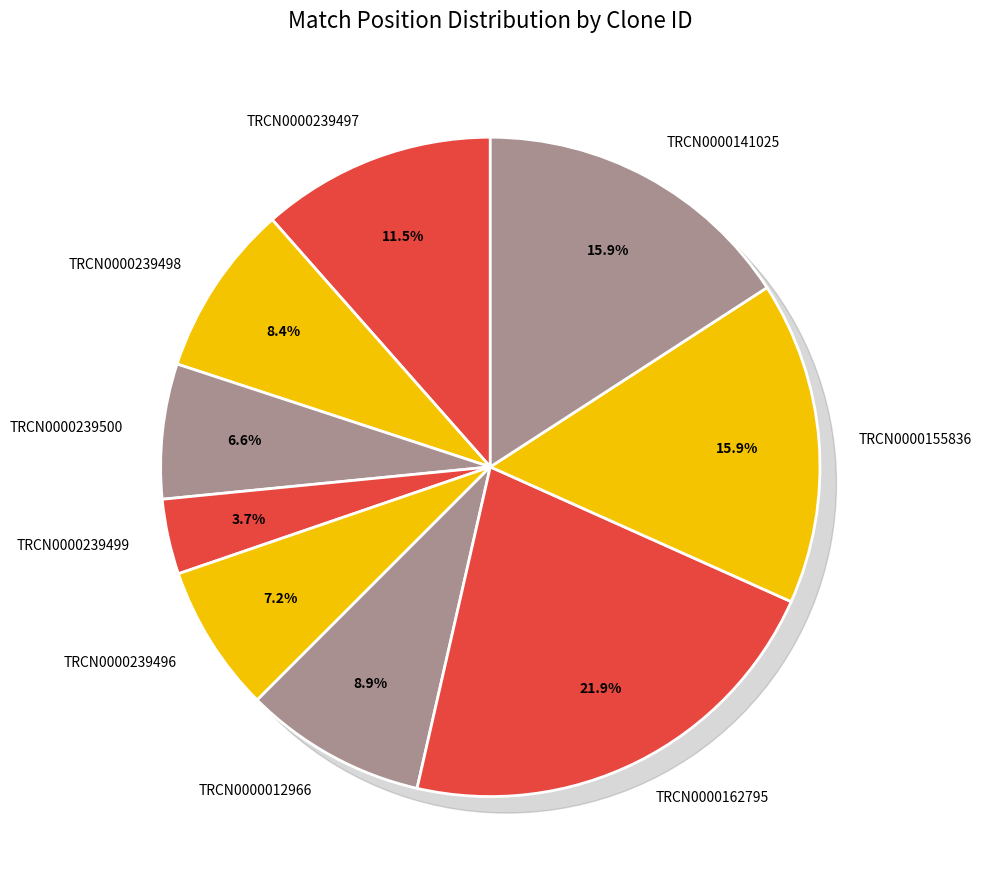

Does TRCN0000141025 represent more than half of the total?

No